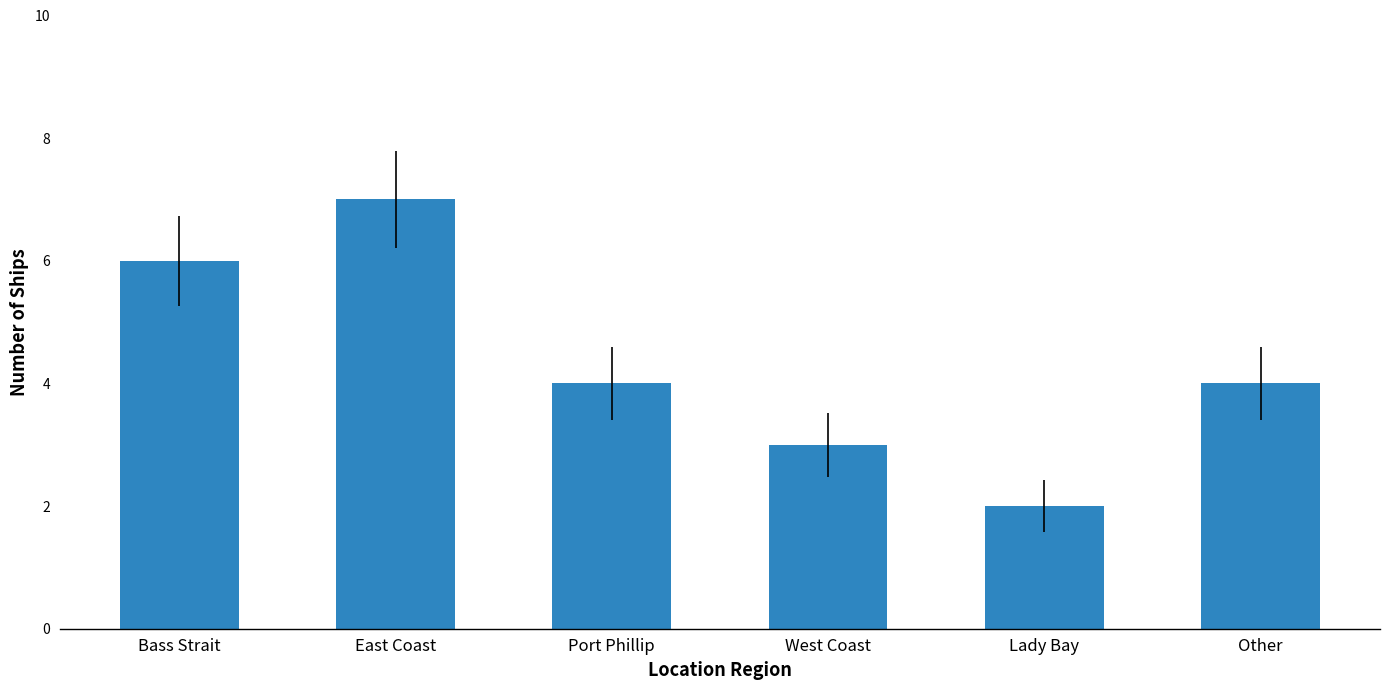

What position from the left is Port Phillip?

3